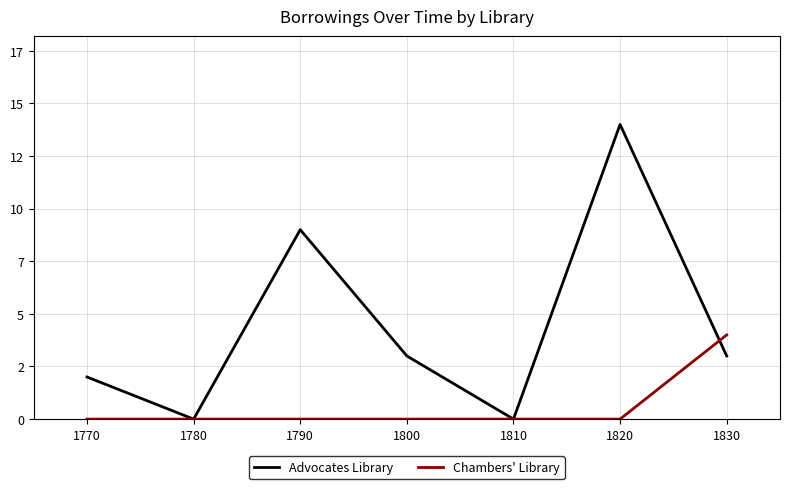

The Chambers' Library series shows 6 at 1820. True or false?

False